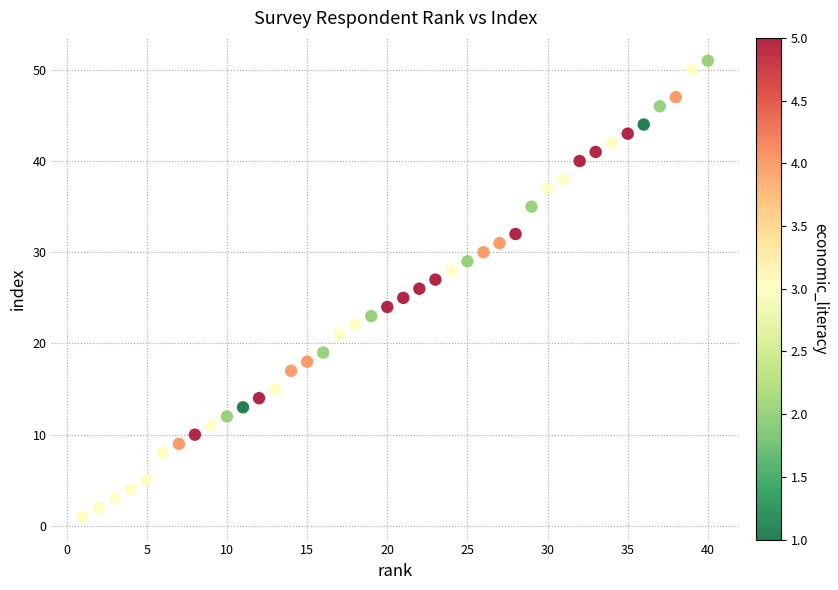

What is the range of X values (max minus min)?

39